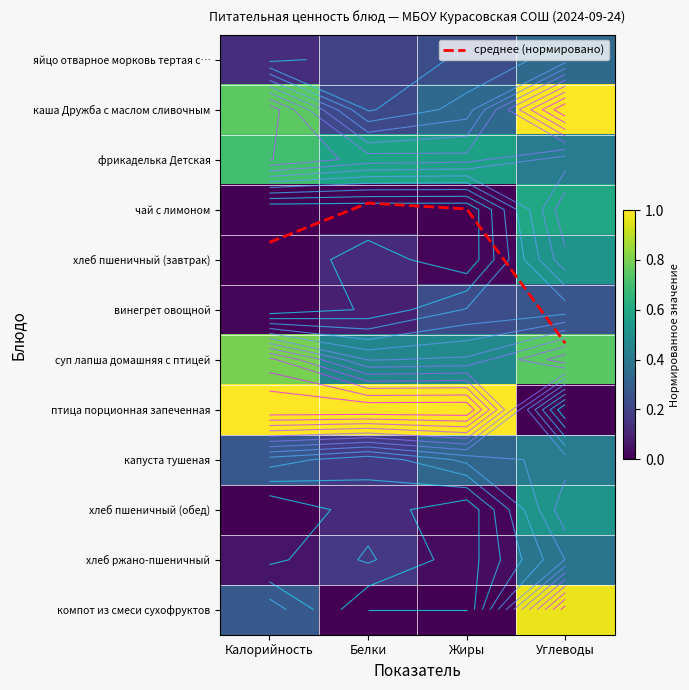

At which label is фрикаделька Детская closest to 0?

Углеводы